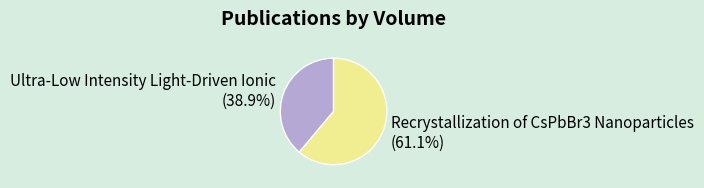

Combined, what portion of the pie is Ultra-Low Intensity Light-Driven Ionic and Recrystallization of CsPbBr3 Nanoparticles?

100.0%